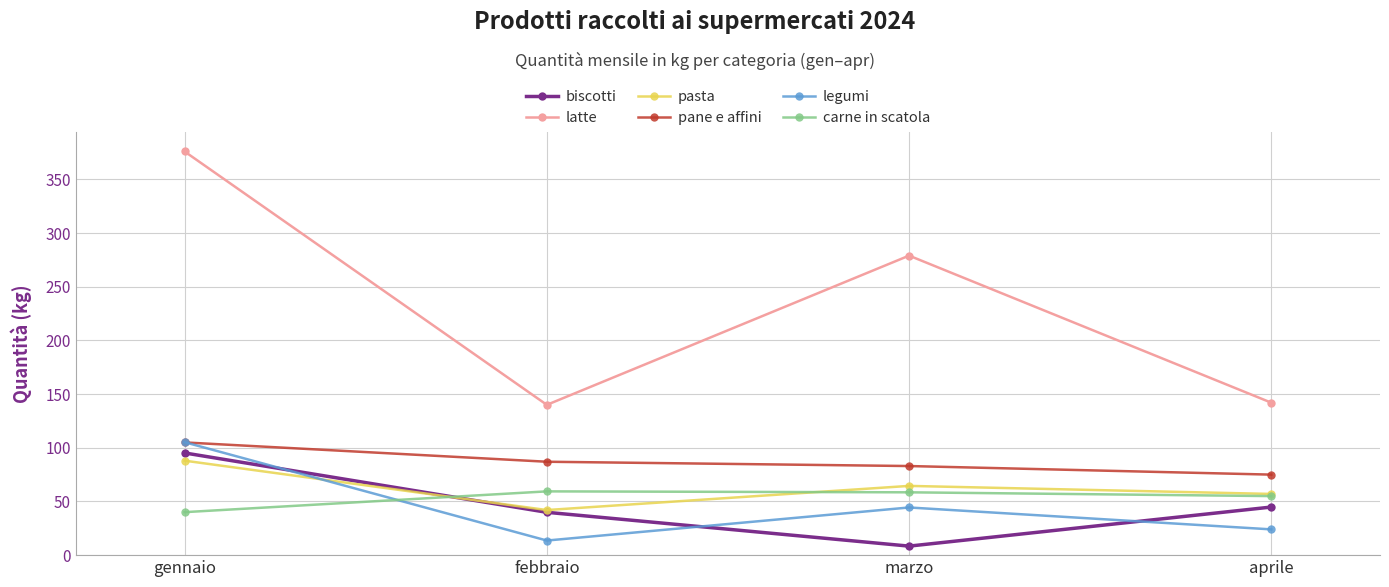

Between gennaio and febbraio, which series saw the biggest shift?

latte